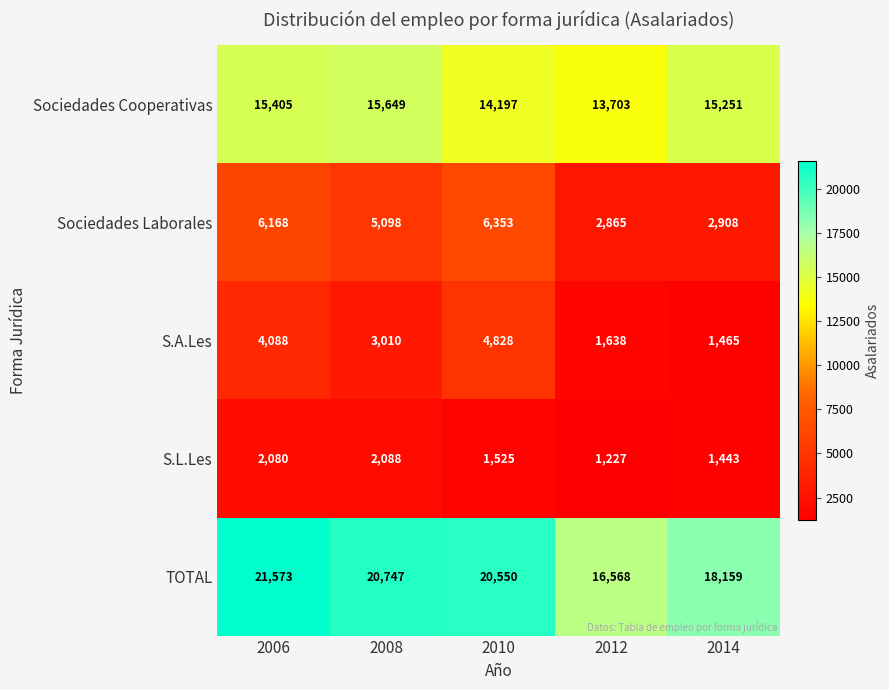

What is the difference between the highest and lowest values at 2006?

19493